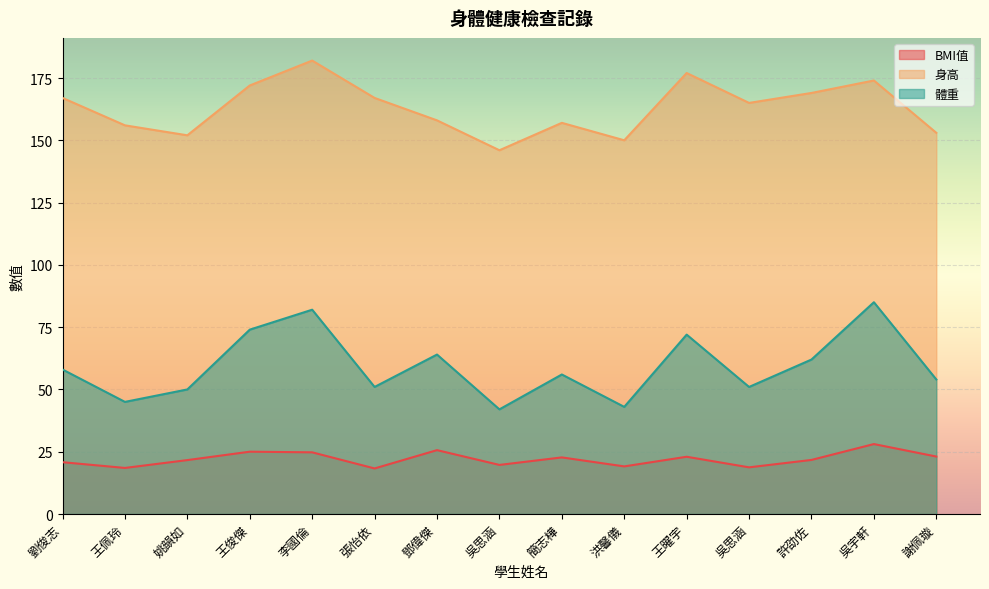

Which label corresponds to the largest value in the chart?

李國倫